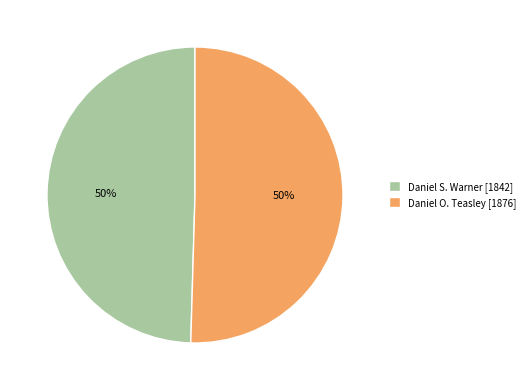

Is it true that Daniel S. Warner [1842] is 50% of the pie?

True